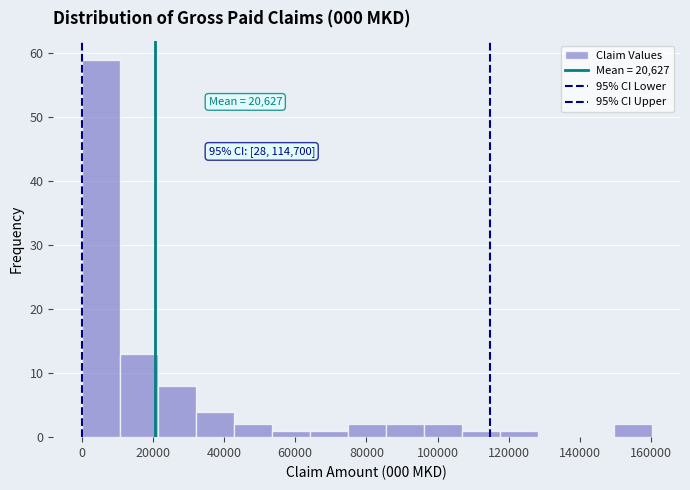

Which range on the x-axis has the tallest bar?

0 to 10000